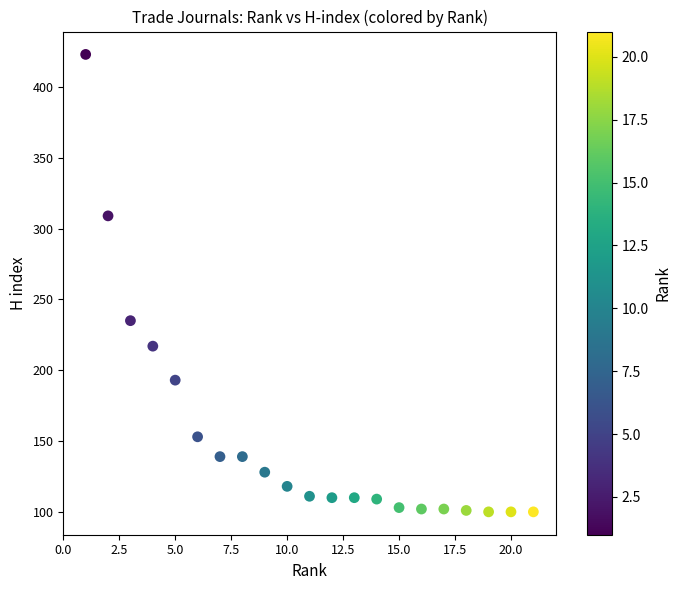

What is the range of X values (max minus min)?

20